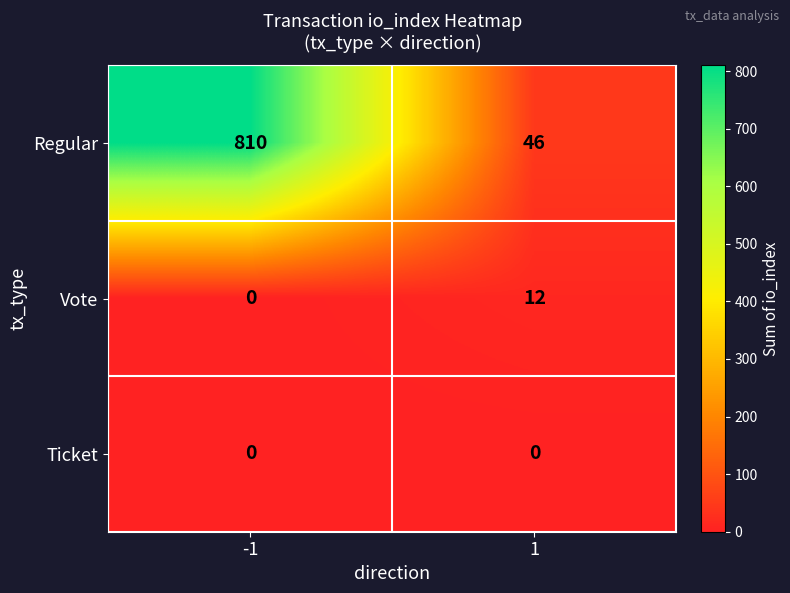

Is the value of Regular at 1 greater than the value of Vote at -1?

Yes